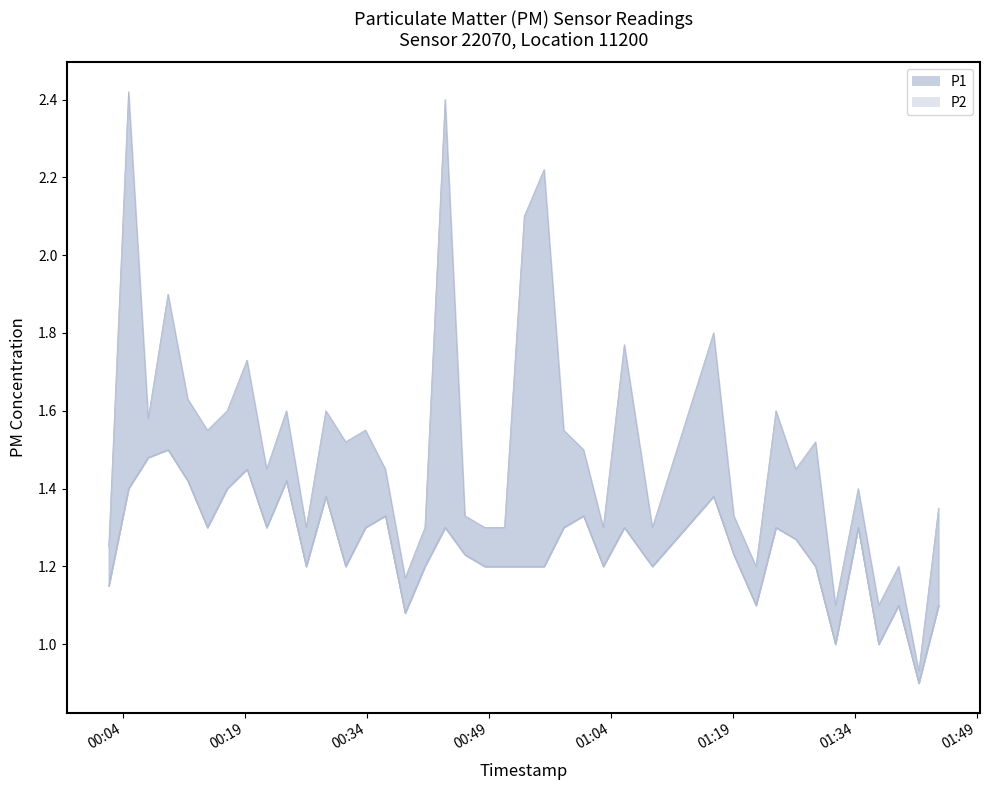

How many values in the P1 series are below 1?

1